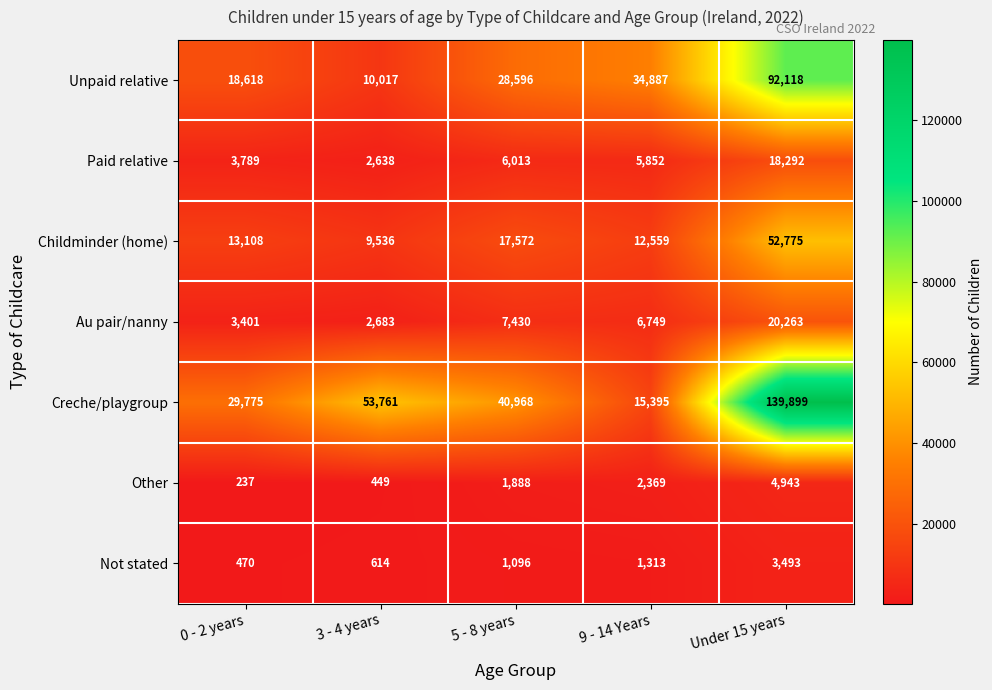

How many distinct data groups are displayed?

7